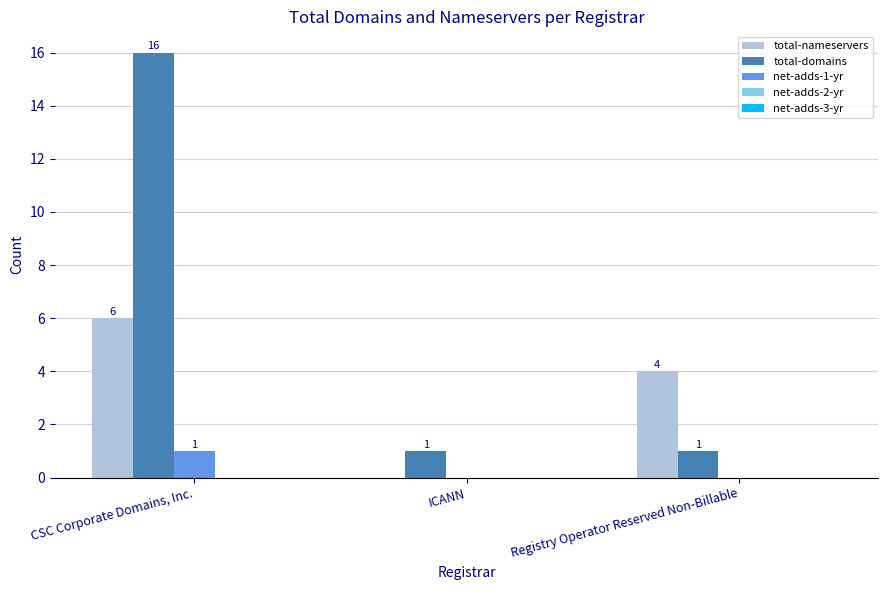

Which category has the highest value in the total-domains series?

CSC Corporate Domains, Inc.